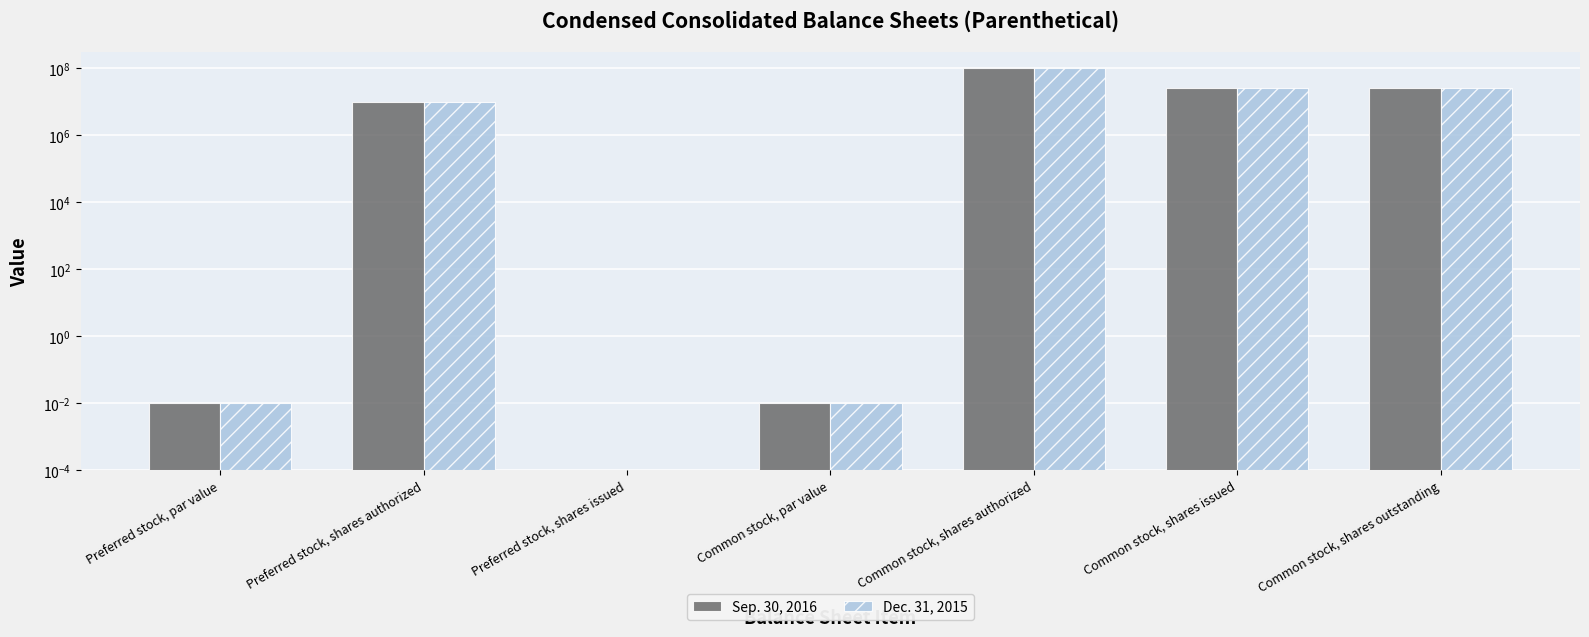

Does the chart contain stacked bars?

No